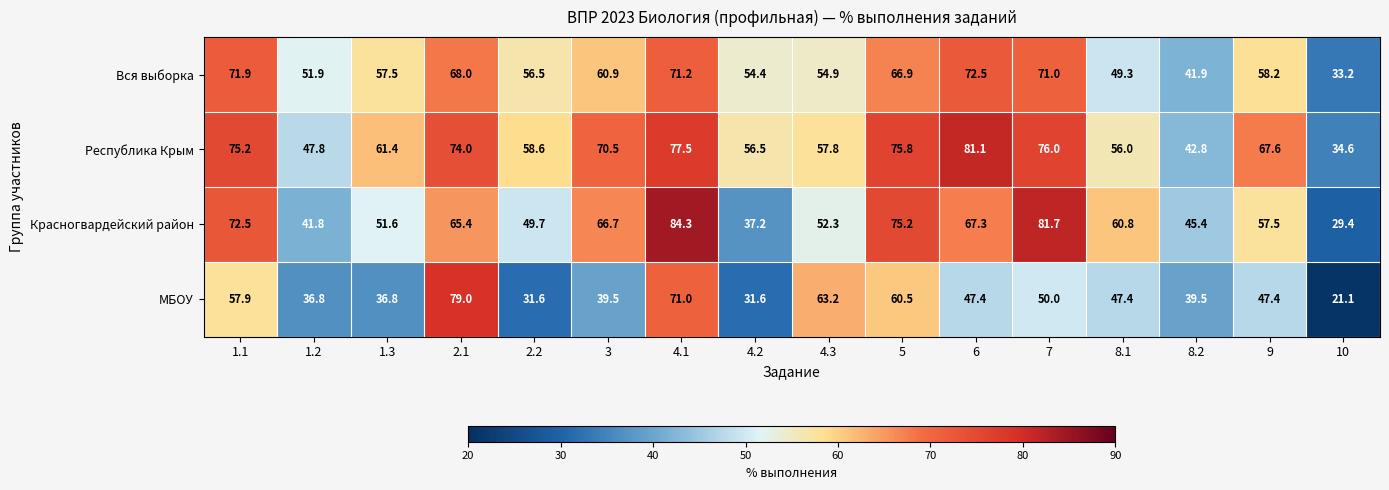

The Вся выборка series shows 24.7 at 4.1. True or false?

False